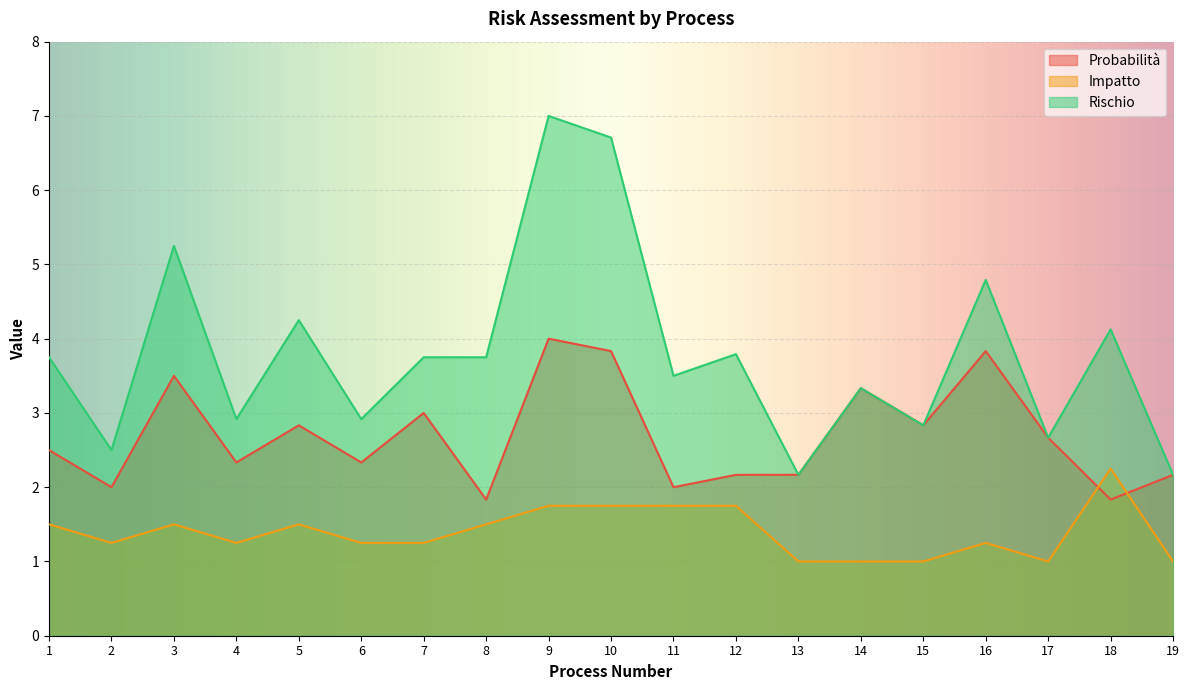

What are all the series names shown in the legend?

Probabilità, Impatto, Rischio